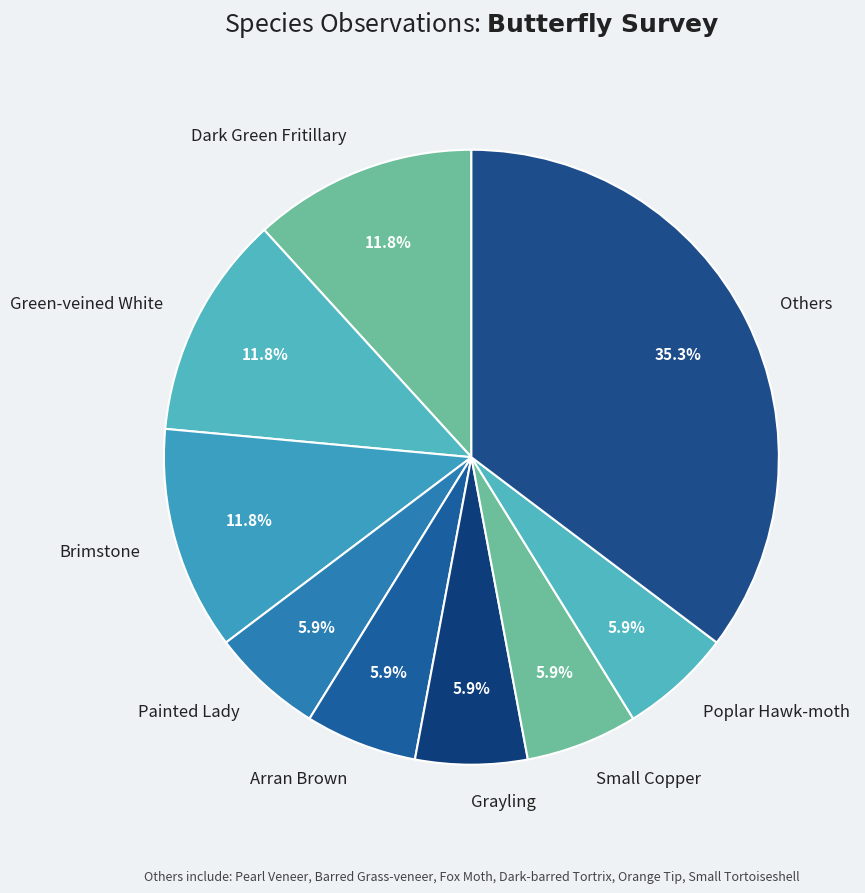

Is there a majority slice in this chart?

No